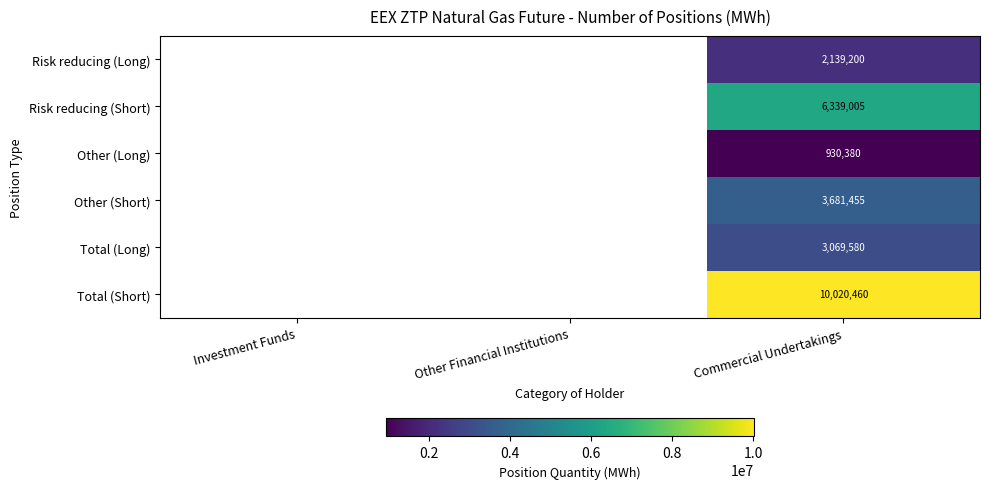

The value of Risk reducing (Short) at Commercial Undertakings is 9074101. True or false?

False